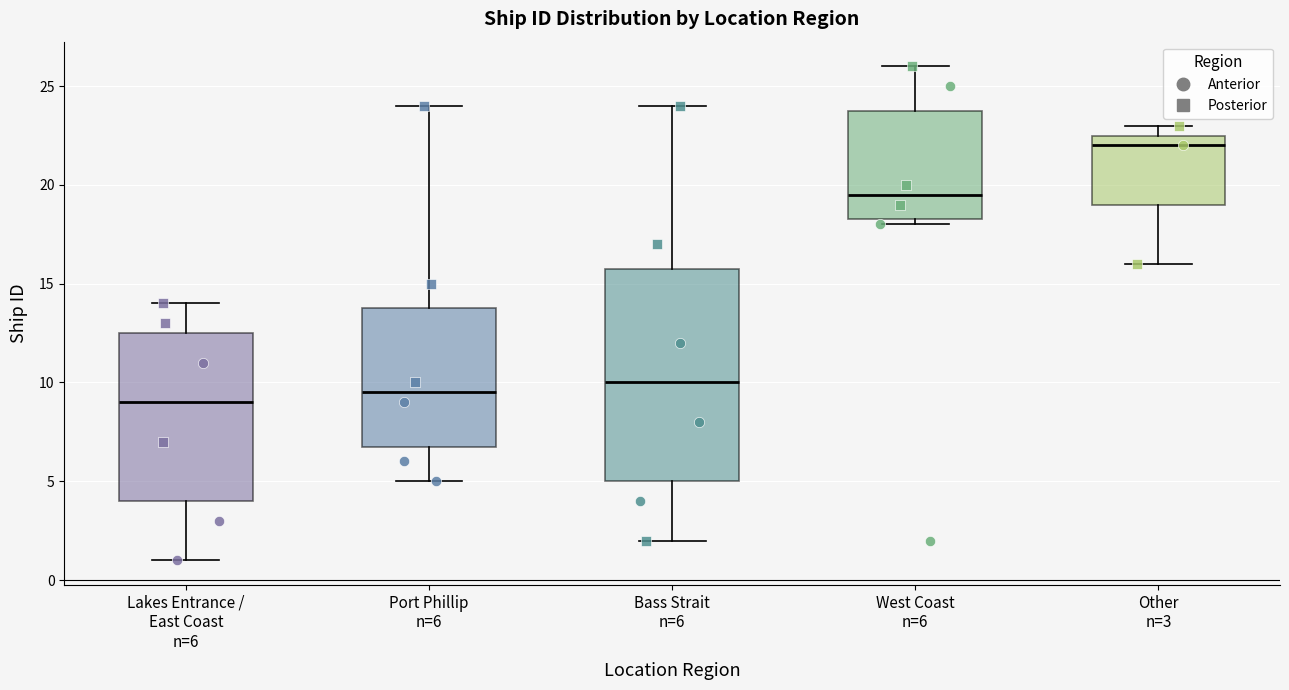

Comparing the boxes themselves (not the whiskers), which one is the tallest?

Bass Strait n=6